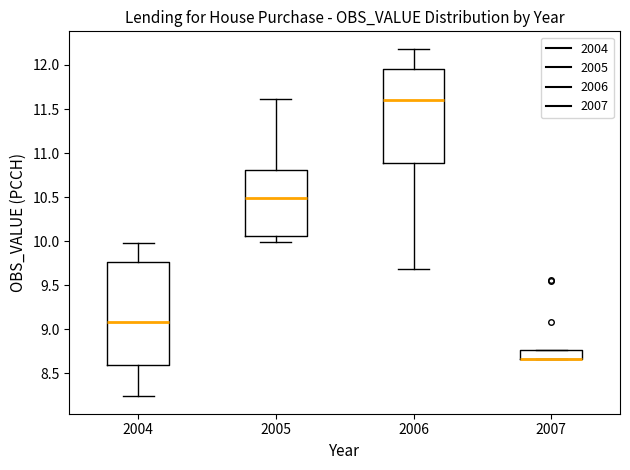

Reading left to right, read every box against the y-axis: the position of its median line, the range the box covers, and the ends of its whiskers. The values are not printed on the chart, so give them approximately, as read against the axis.

2004: median 9.10, box 8.60 to 9.75, whiskers 8.25 to 9.95
2005: median 10.50, box 10.05 to 10.80, whiskers 10.00 to 11.60
2006: median 11.60, box 10.90 to 11.95, whiskers 9.70 to 12.20
2007: median 8.65 (drawn on the box's lower edge), box 8.65 to 8.75, whiskers 8.65 to 8.75